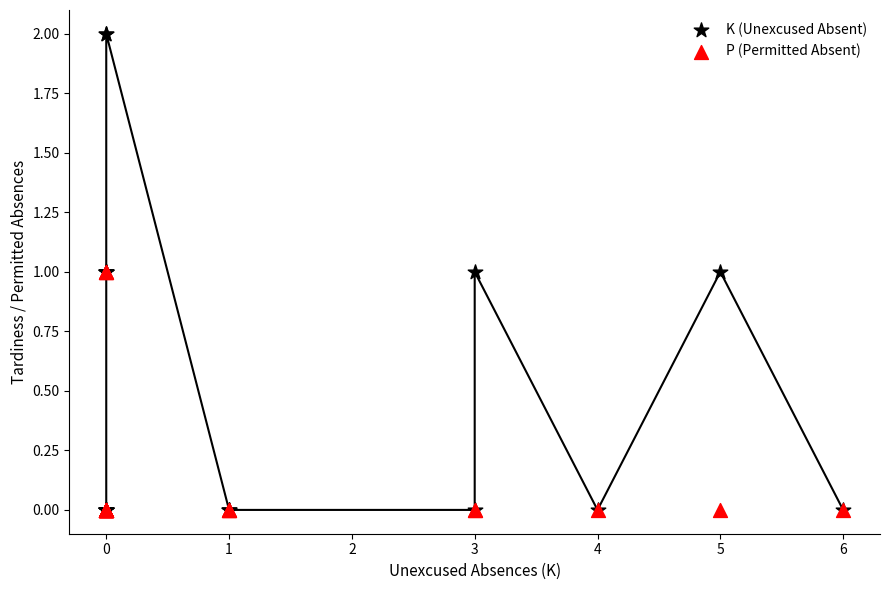

Which series has the widest spread of Y values?

K (Unexcused Absent)